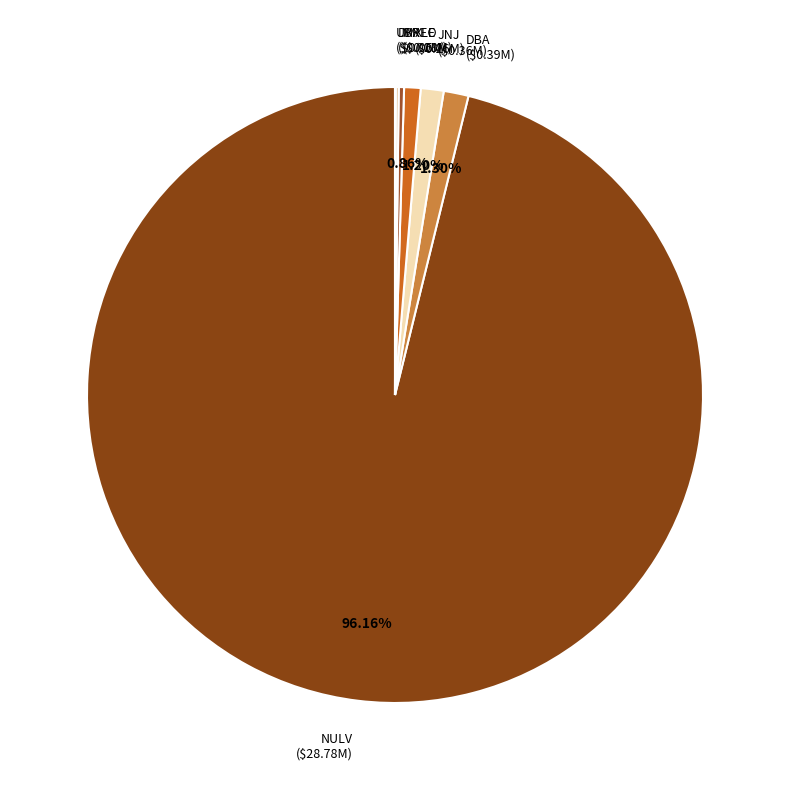

Does any single category account for the majority?

Yes